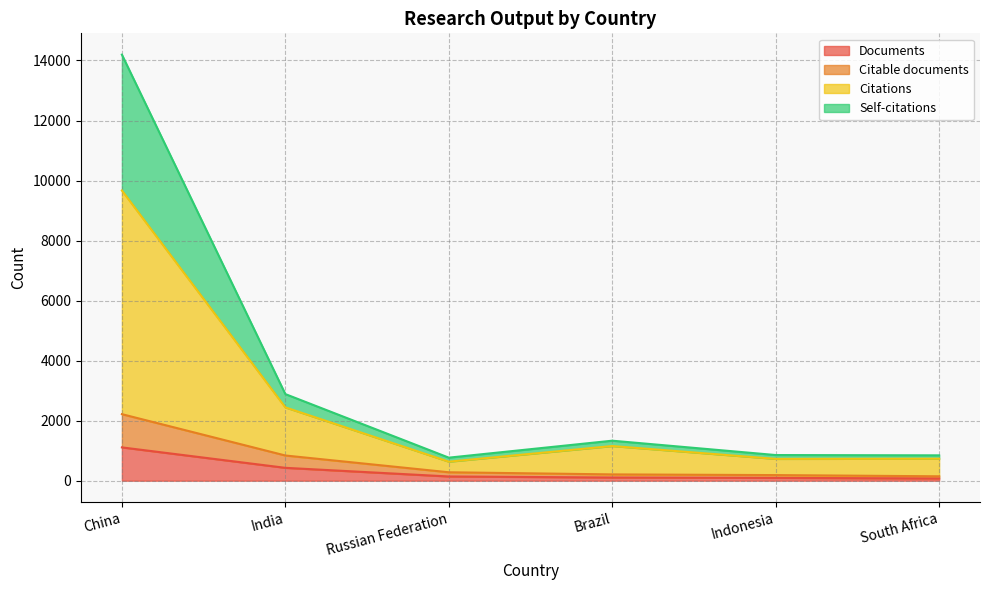

At which category is the sum across all series the highest?

China